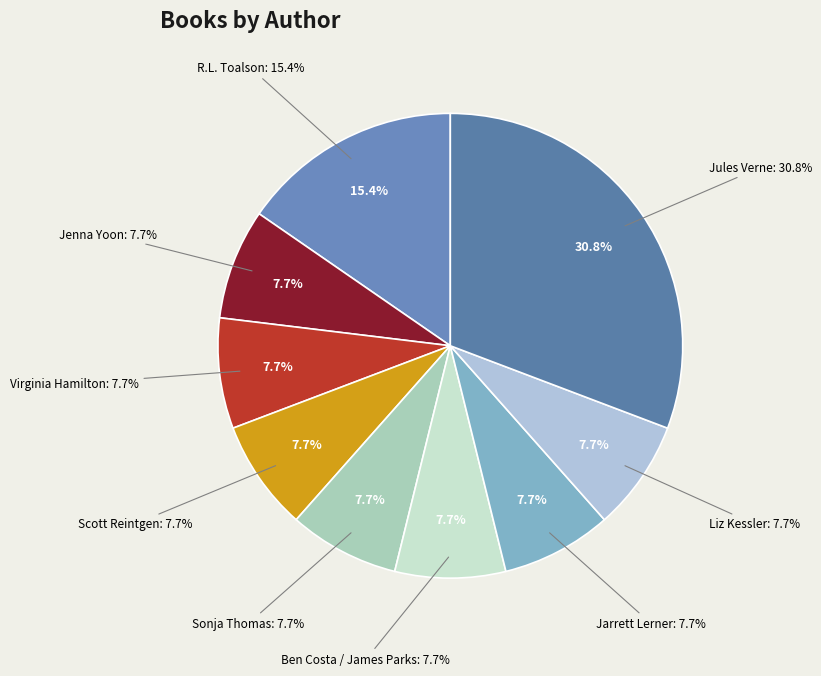

To the nearest percent, what percentage of the pie is Jarrett Lerner?

8%